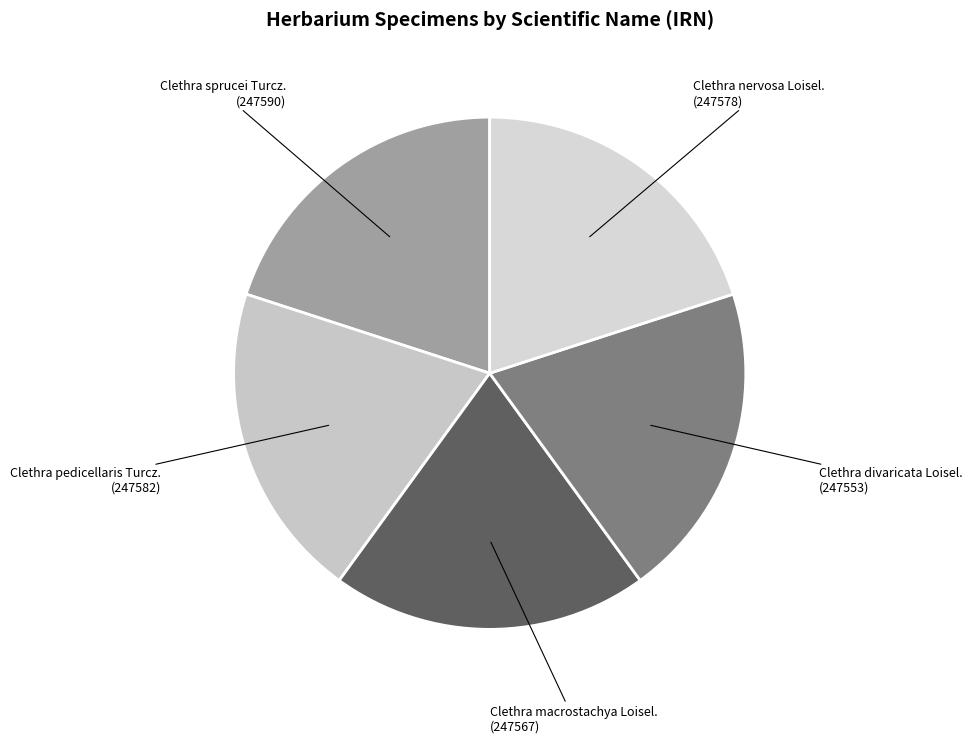

Is there a majority slice in this chart?

No